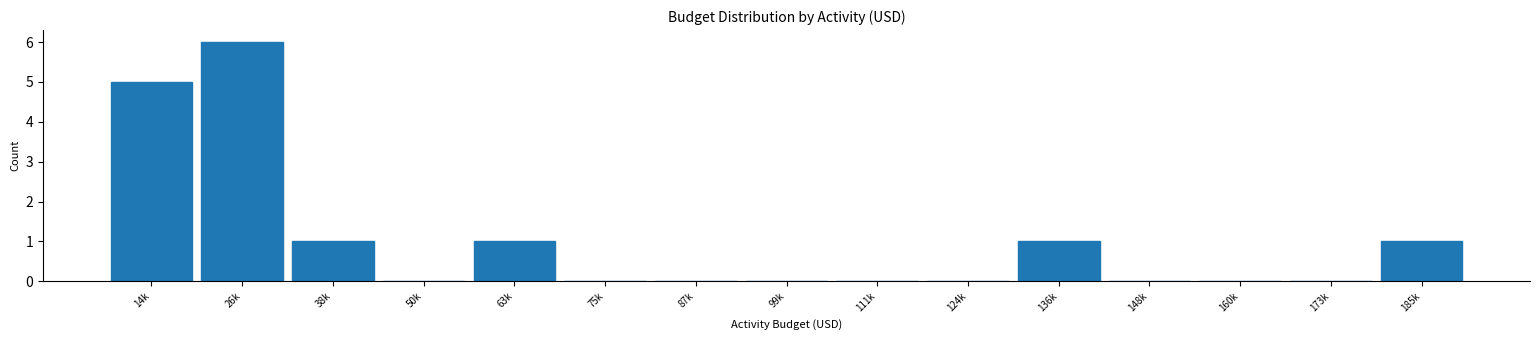

Reading right to left, transcribe all the data shown in this chart.

185k=1	173k=0	160k=0	148k=0	136k=1	124k=0	111k=0	99k=0	87k=0	75k=0	63k=1	50k=0	38k=1	26k=6	14k=5